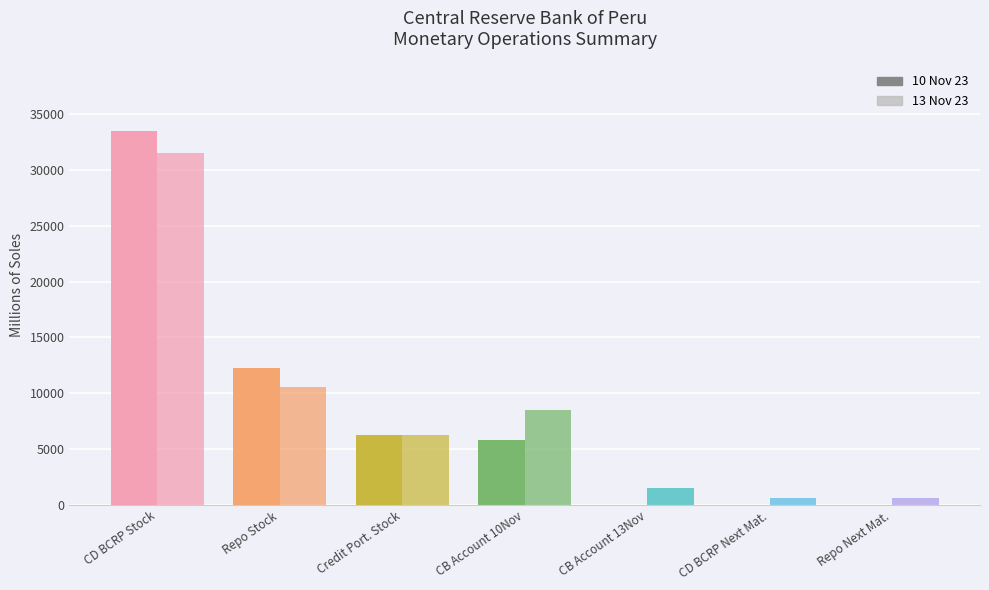

The 13 Nov 23 series shows 1500.0 at CB Account 13Nov. True or false?

True